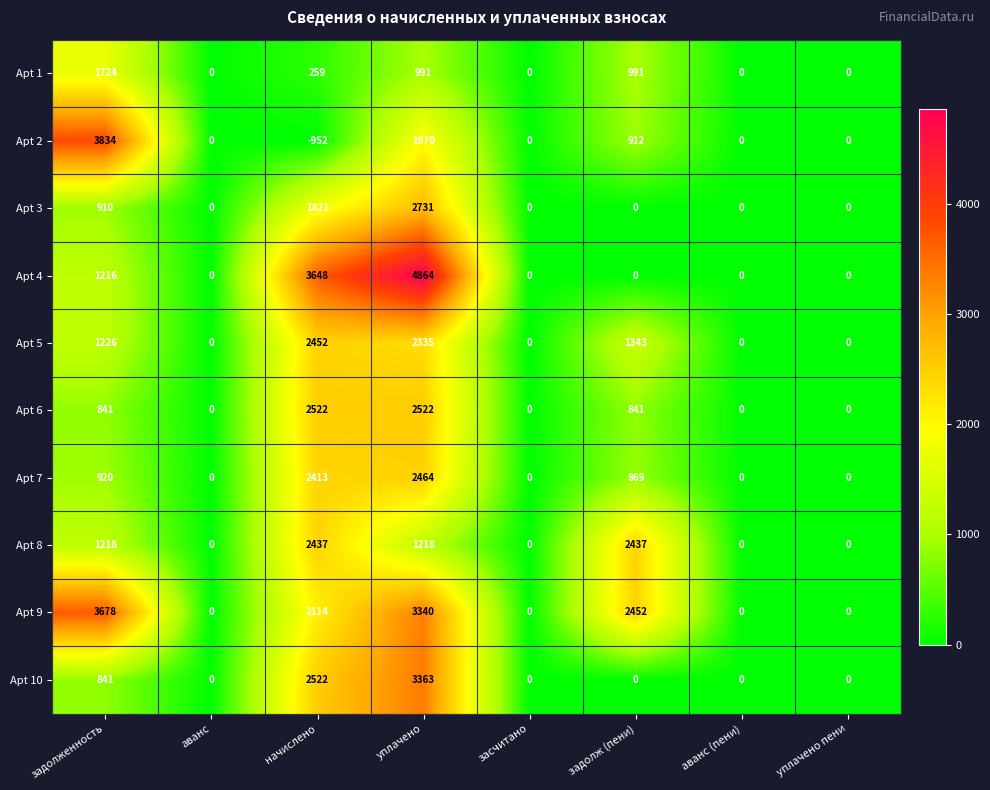

Which series has the largest total across all categories?

Apt 9